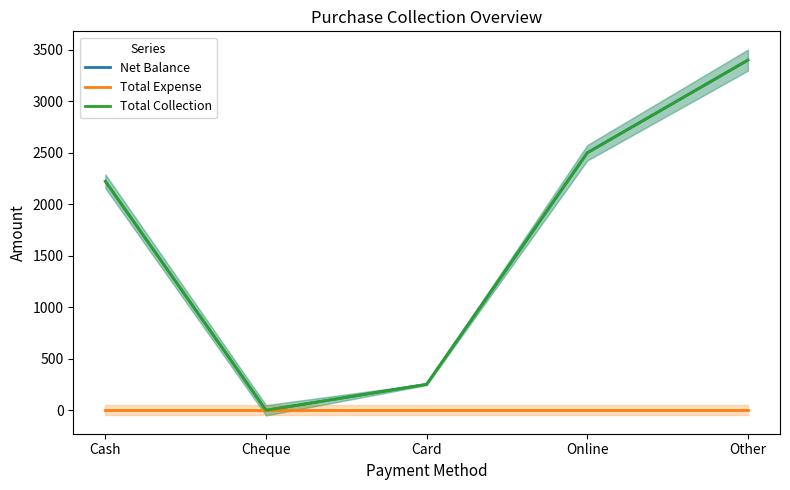

True or false: Total Expense and Total Collection cross at least once.

False